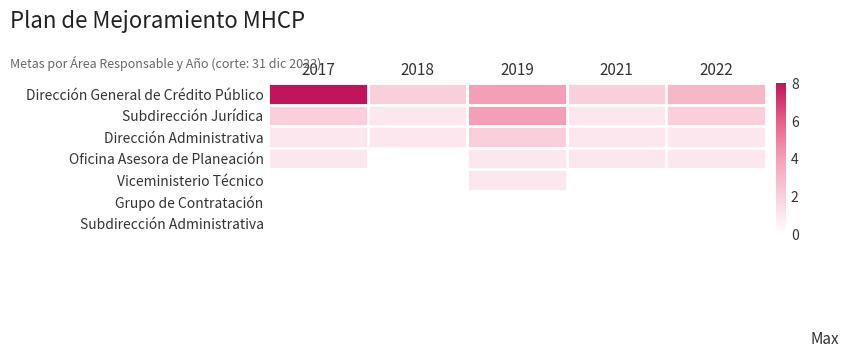

At which category is the sum across all series the highest?

2017